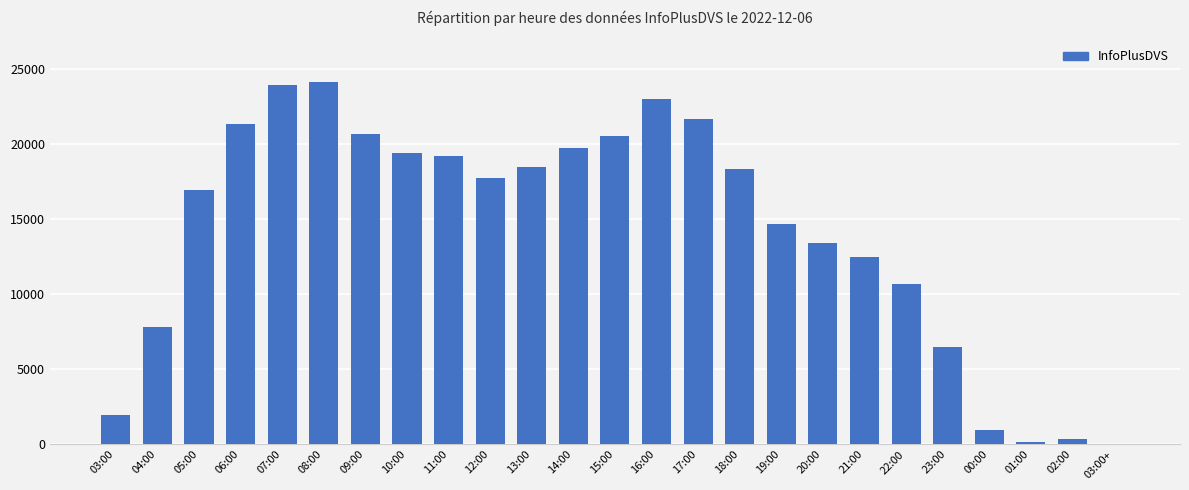

How many data points does each series have?

25